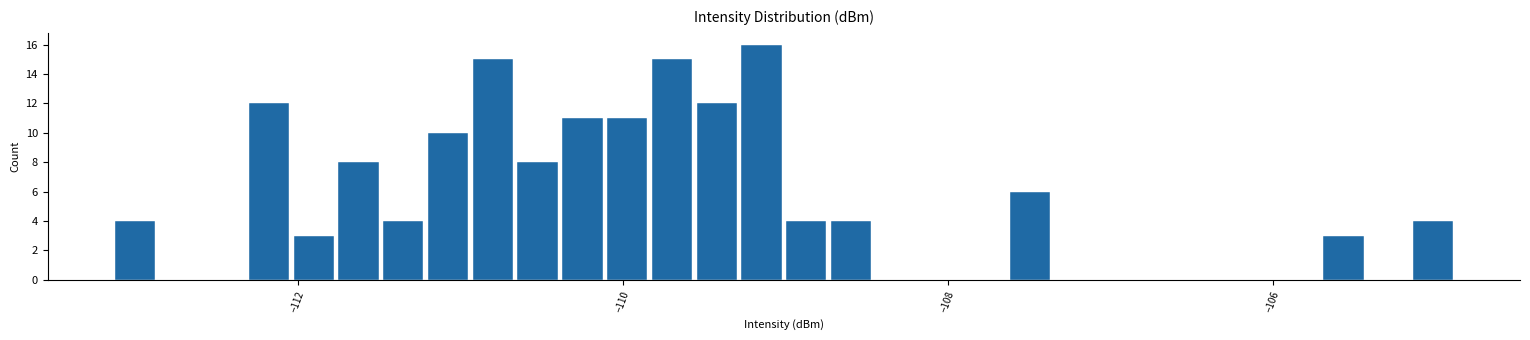

Read against the x-axis, roughly where is the centre of the tallest bar?

-109.2